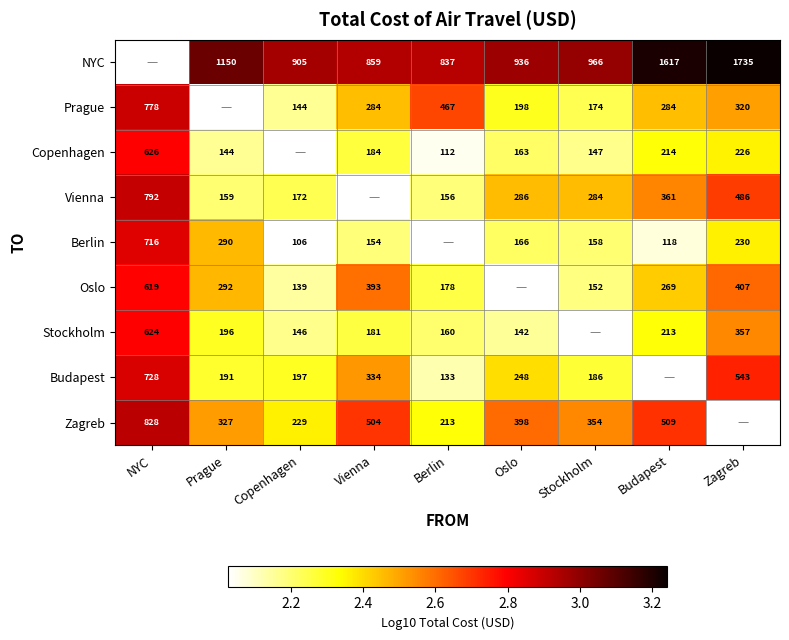

Is the value of Zagreb at Budapest greater than the value of Stockholm at Prague?

Yes